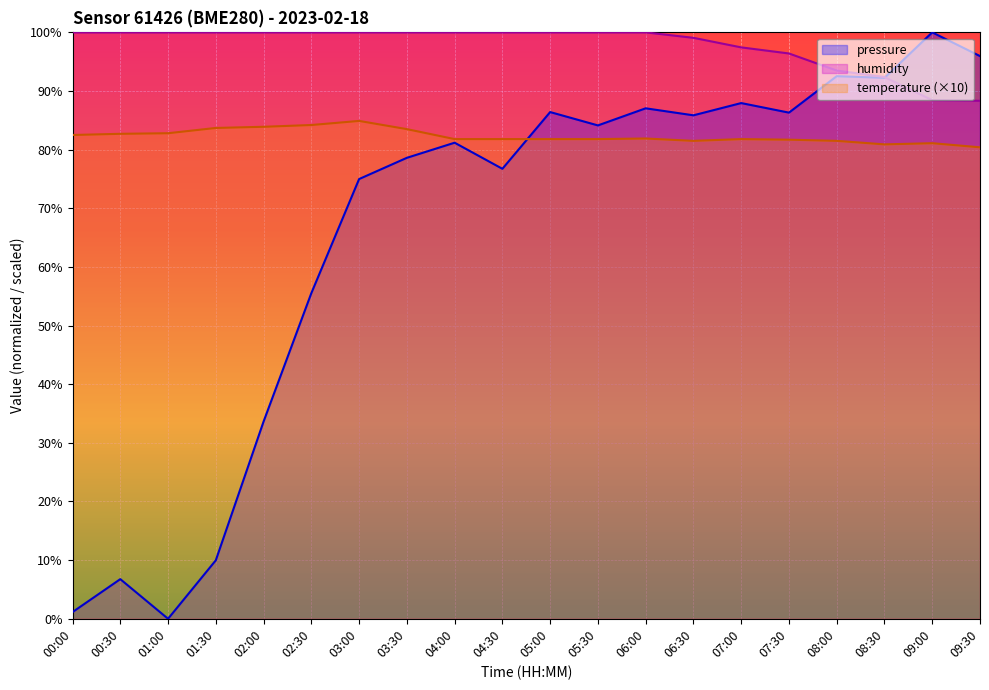

Where does the pressure series first go above 84?

05:00